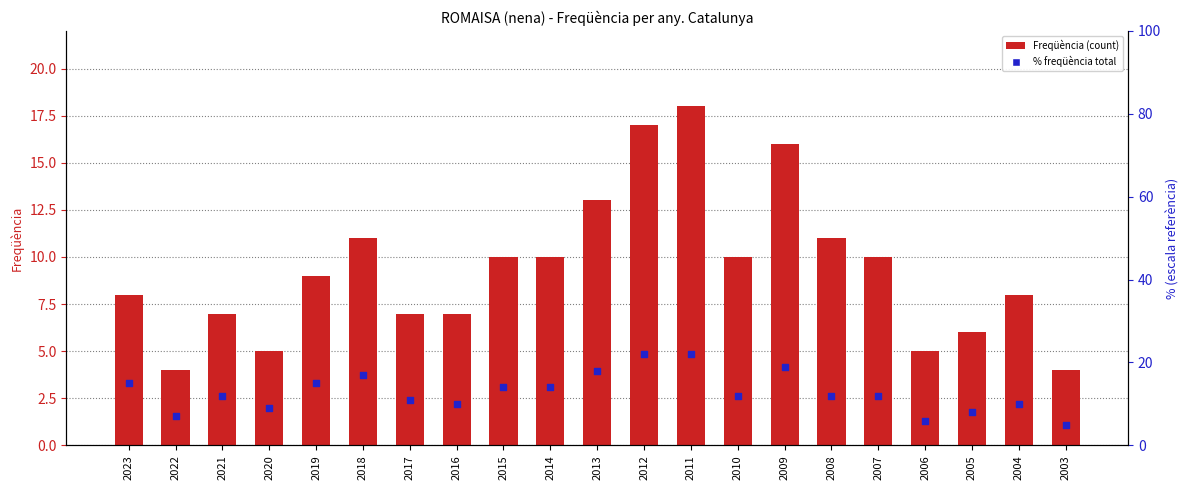

Which series contains the highest Y value?

% freqüència total